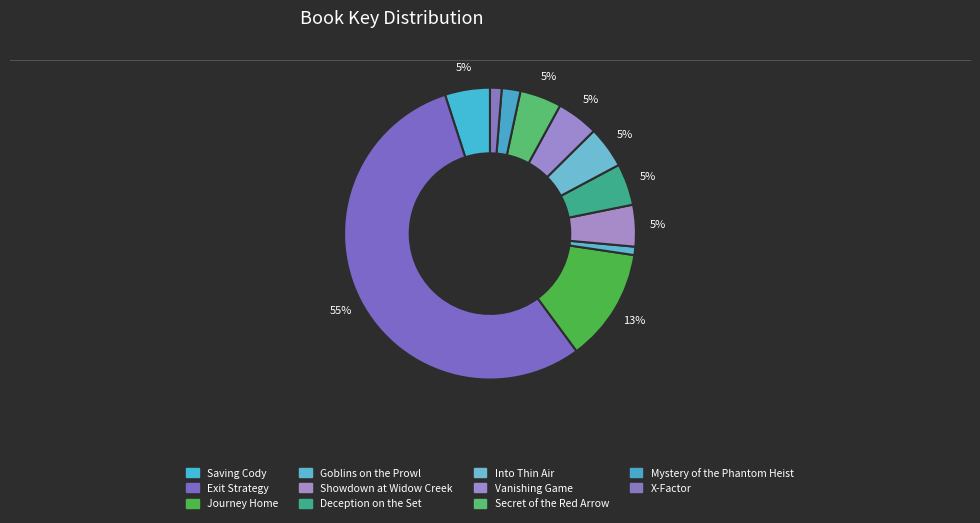

Is it true that Exit Strategy is 64% of the pie?

False